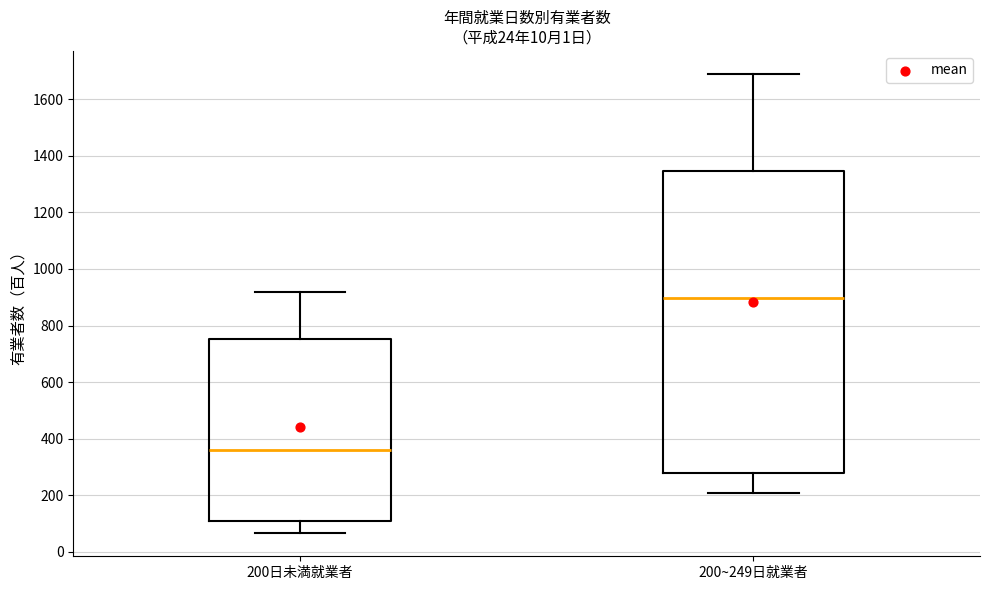

Comparing the boxes themselves (not the whiskers), which one is the tallest?

200~249日就業者